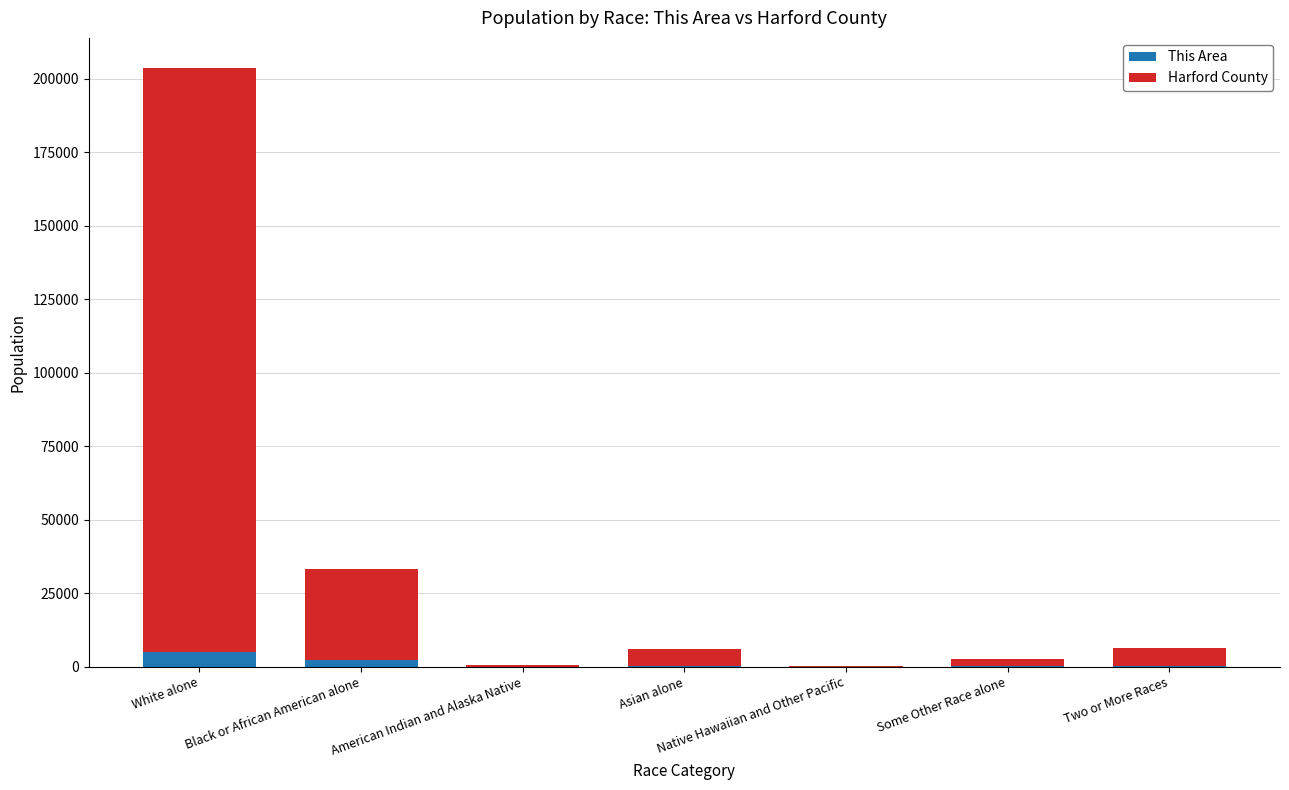

What is the sum of all This Area values?

7884